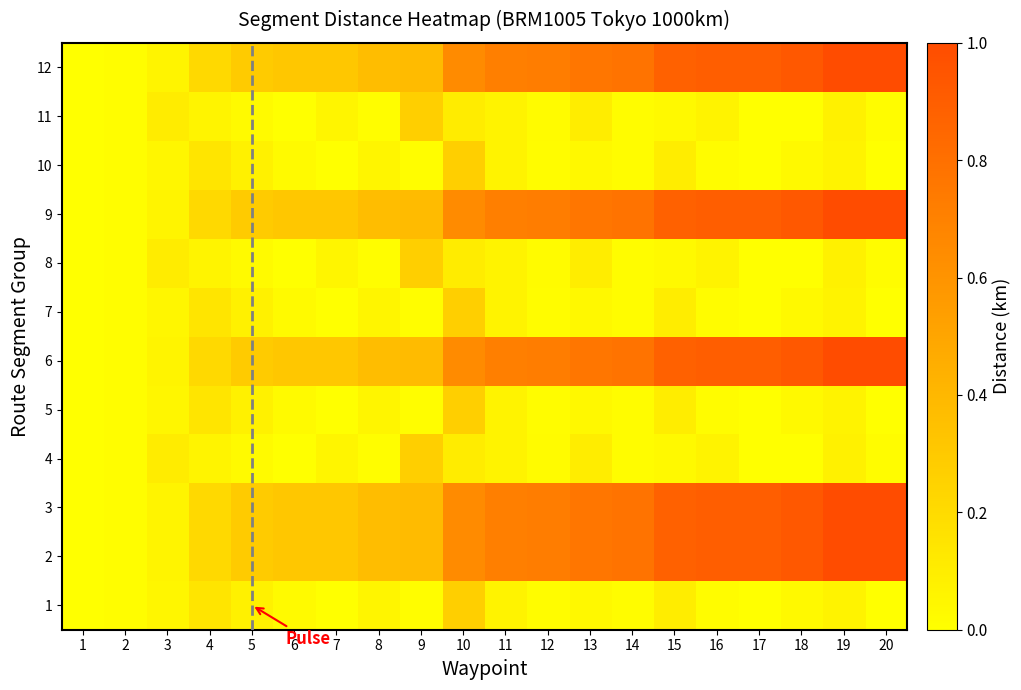

Reading left to right, transcribe all the data shown in this chart.

1: 1=0.0	2=0.0	3=0.0	4=0.1	5=0.1	6=0.0	7=0.0	8=0.1	9=0.0	10=0.3	11=0.1	12=0.0	13=0.0	14=0.0	15=0.1	16=0.0	17=0.0	18=0.0	19=0.1	20=0.0
2: 1=0.0	2=0.0	3=0.1	4=0.2	5=0.3	6=0.3	7=0.3	8=0.4	9=0.4	10=0.6	11=0.7	12=0.7	13=0.8	14=0.8	15=0.9	16=0.9	17=0.9	18=0.9	19=1.0	20=1.0
3: 1=0.0	2=0.0	3=0.1	4=0.2	5=0.3	6=0.3	7=0.3	8=0.4	9=0.4	10=0.6	11=0.7	12=0.7	13=0.8	14=0.8	15=0.9	16=0.9	17=0.9	18=0.9	19=1.0	20=1.0
4: 1=0.0	2=0.0	3=0.1	4=0.1	5=0.0	6=0.0	7=0.1	8=0.0	9=0.3	10=0.1	11=0.1	12=0.0	13=0.1	14=0.0	15=0.0	16=0.1	17=0.0	18=0.0	19=0.1	20=0.0
5: 1=0.0	2=0.0	3=0.0	4=0.1	5=0.1	6=0.0	7=0.0	8=0.1	9=0.0	10=0.3	11=0.1	12=0.0	13=0.0	14=0.0	15=0.1	16=0.0	17=0.0	18=0.0	19=0.1	20=0.0
6: 1=0.0	2=0.0	3=0.1	4=0.2	5=0.3	6=0.3	7=0.3	8=0.4	9=0.4	10=0.6	11=0.7	12=0.7	13=0.8	14=0.8	15=0.9	16=0.9	17=0.9	18=0.9	19=1.0	20=1.0
7: 1=0.0	2=0.0	3=0.0	4=0.1	5=0.1	6=0.0	7=0.0	8=0.1	9=0.0	10=0.3	11=0.1	12=0.0	13=0.0	14=0.0	15=0.1	16=0.0	17=0.0	18=0.0	19=0.1	20=0.0
8: 1=0.0	2=0.0	3=0.1	4=0.1	5=0.0	6=0.0	7=0.1	8=0.0	9=0.3	10=0.1	11=0.1	12=0.0	13=0.1	14=0.0	15=0.0	16=0.1	17=0.0	18=0.0	19=0.1	20=0.0
9: 1=0.0	2=0.0	3=0.1	4=0.2	5=0.3	6=0.3	7=0.3	8=0.4	9=0.4	10=0.6	11=0.7	12=0.7	13=0.8	14=0.8	15=0.9	16=0.9	17=0.9	18=0.9	19=1.0	20=1.0
10: 1=0.0	2=0.0	3=0.0	4=0.1	5=0.1	6=0.0	7=0.0	8=0.1	9=0.0	10=0.3	11=0.1	12=0.0	13=0.0	14=0.0	15=0.1	16=0.0	17=0.0	18=0.0	19=0.1	20=0.0
11: 1=0.0	2=0.0	3=0.1	4=0.1	5=0.0	6=0.0	7=0.1	8=0.0	9=0.3	10=0.1	11=0.1	12=0.0	13=0.1	14=0.0	15=0.0	16=0.1	17=0.0	18=0.0	19=0.1	20=0.0
12: 1=0.0	2=0.0	3=0.1	4=0.2	5=0.3	6=0.3	7=0.3	8=0.4	9=0.4	10=0.6	11=0.7	12=0.7	13=0.8	14=0.8	15=0.9	16=0.9	17=0.9	18=0.9	19=1.0	20=1.0